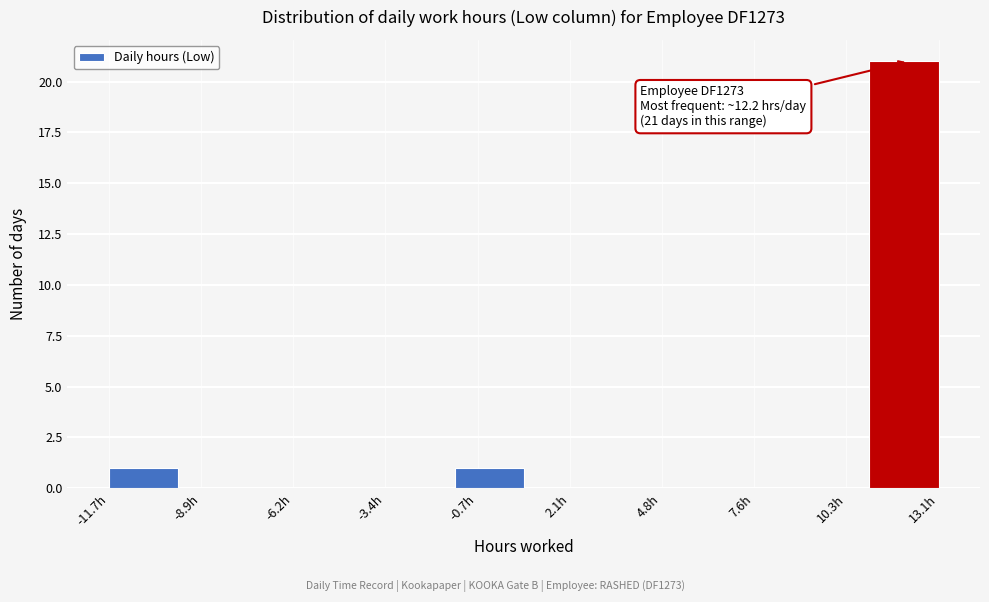

Over which range of the x-axis is the bar tallest?

11.0 to 13.0